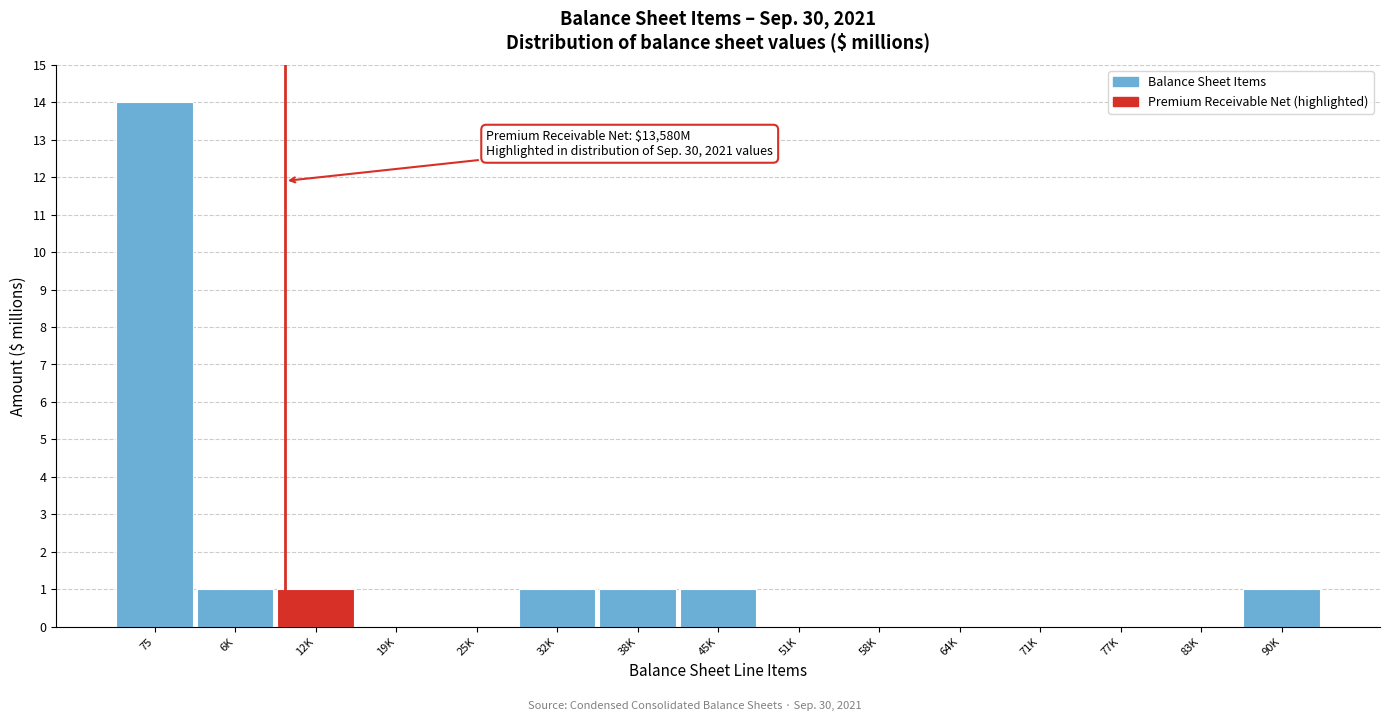

Reading right to left, transcribe all the data shown in this chart.

90K=1	83K=0	77K=0	71K=0	64K=0	58K=0	51K=0	45K=1	38K=1	32K=1	25K=0	19K=0	12K=1	6K=1	75=14